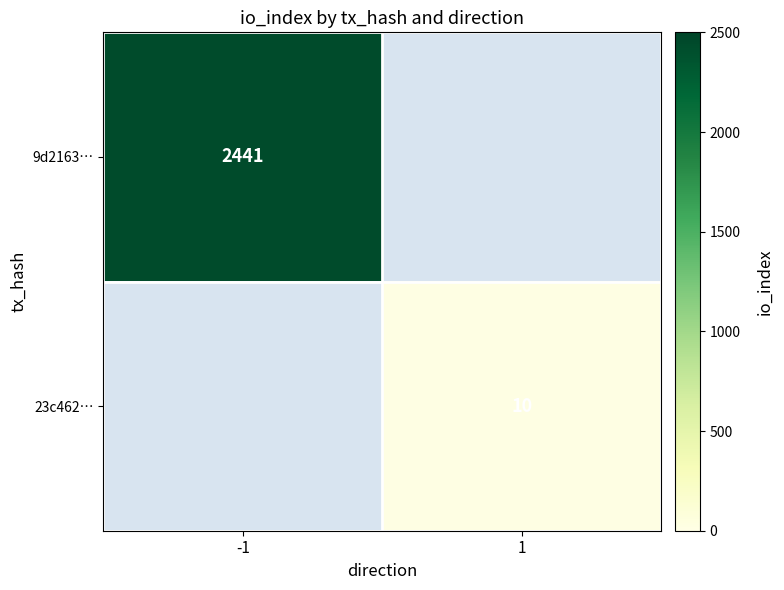

The value of 9d2163… at -1 is 2441. True or false?

True